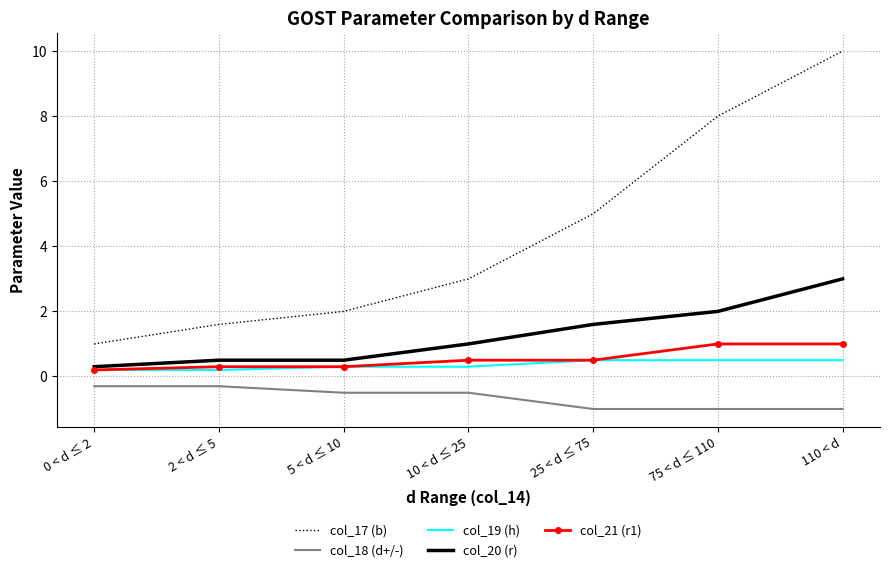

True or false: col_20 (r) has more than 2 interior local peaks.

False